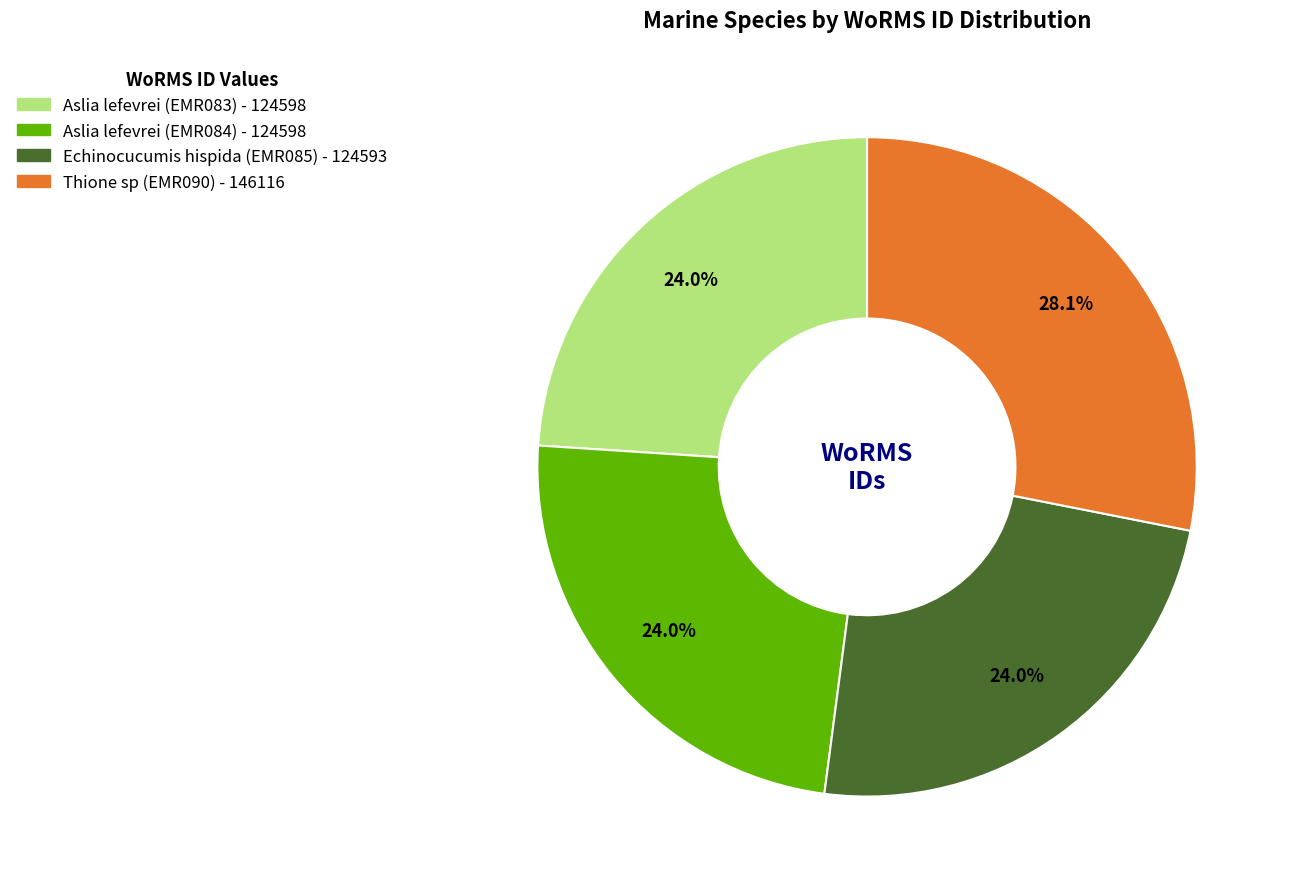

Does Echinocucumis hispida (EMR085) represent more than half of the total?

No